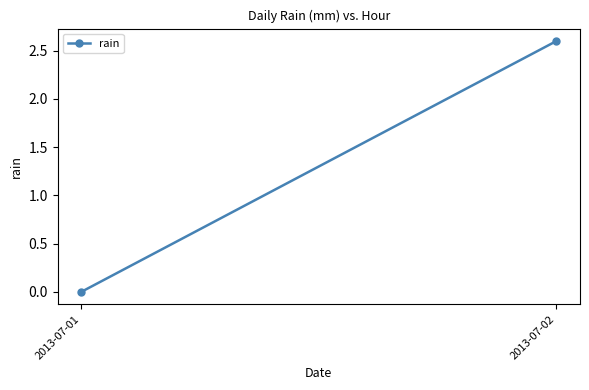

How many positive values are there?

1